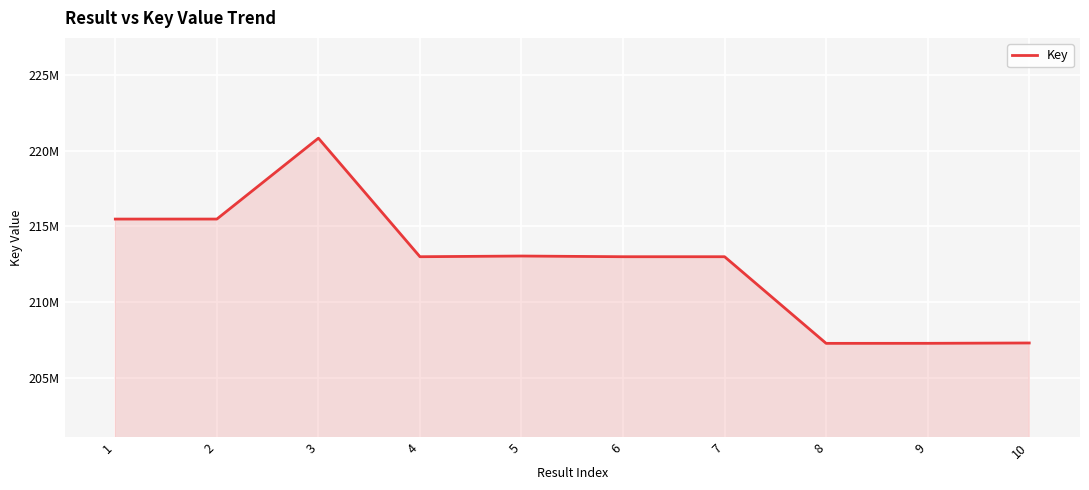

What is the difference between the maximum and minimum values?

13552944